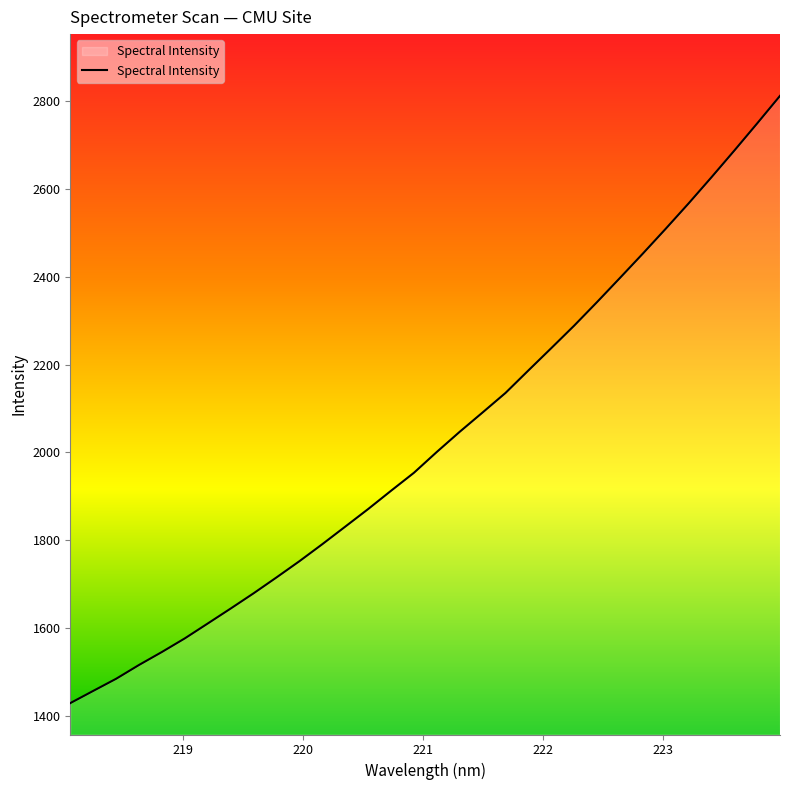

What is the smallest value displayed?

1429.0